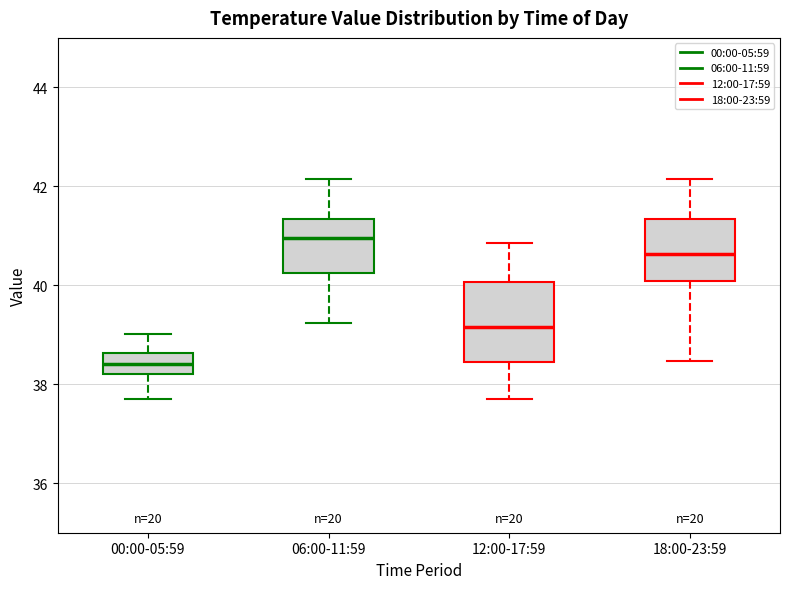

Where is the lower edge of the box for 18:00-23:59 on the y-axis? The values are not printed on the chart, so give them approximately, as read against the axis.

40.0